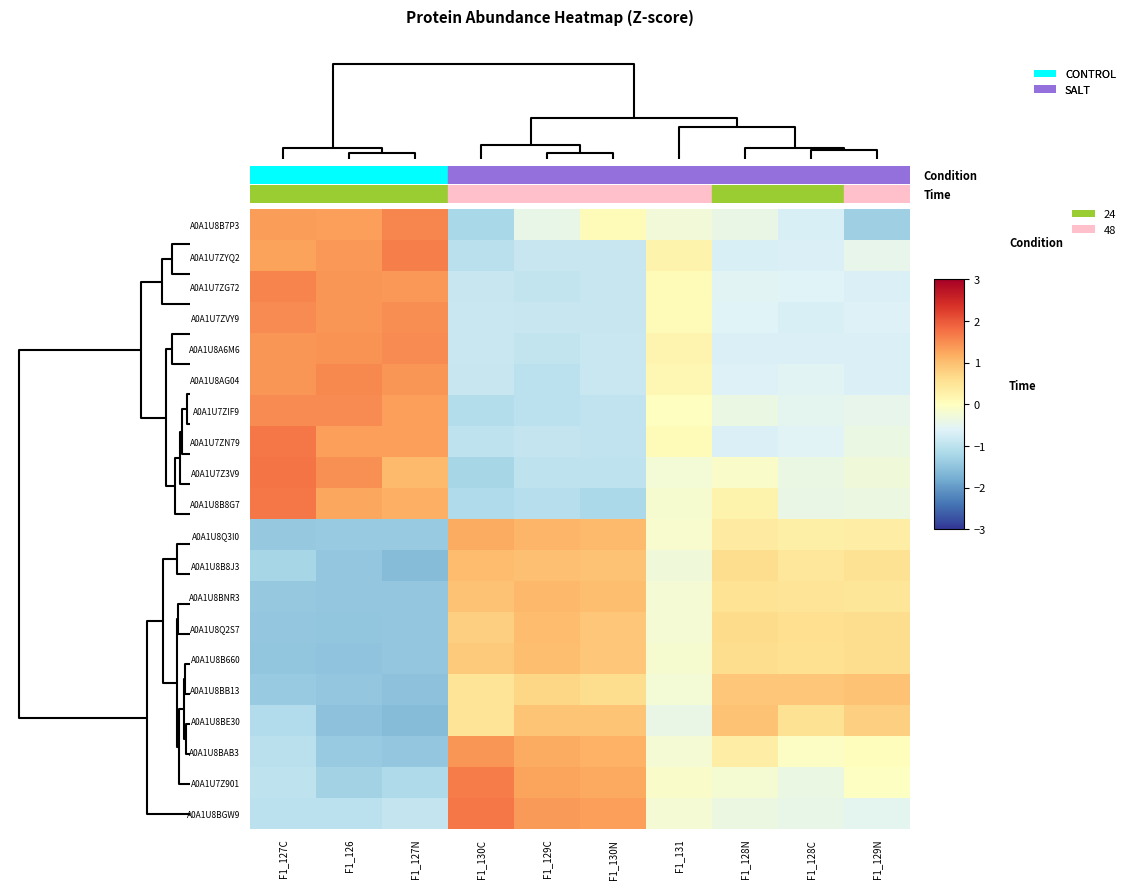

Which label corresponds to the smallest value in the chart?

F1_127N